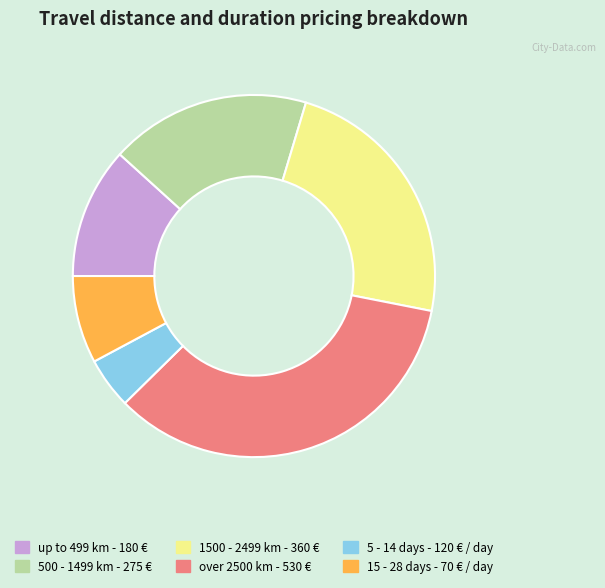

Rank the categories by value from lowest to highest.

5 - 14 days - 120 € / day, 15 - 28 days - 70 € / day, up to 499 km - 180 €, 500 - 1499 km - 275 €, 1500 - 2499 km - 360 €, over 2500 km - 530 €